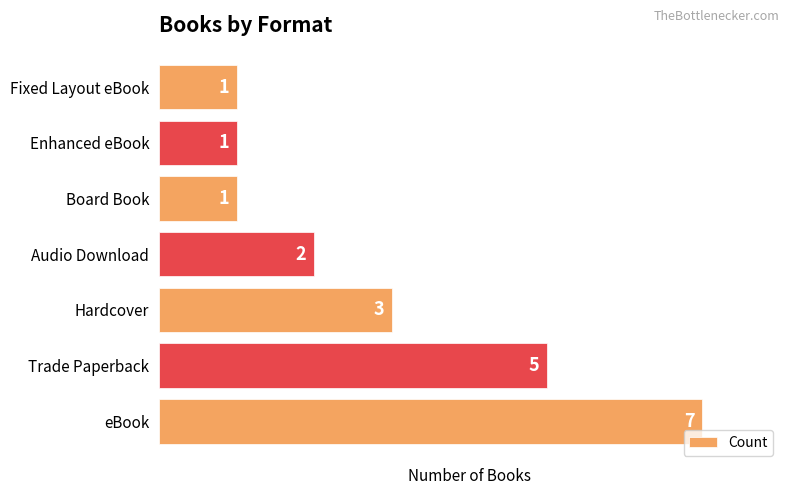

What is the average value?

3